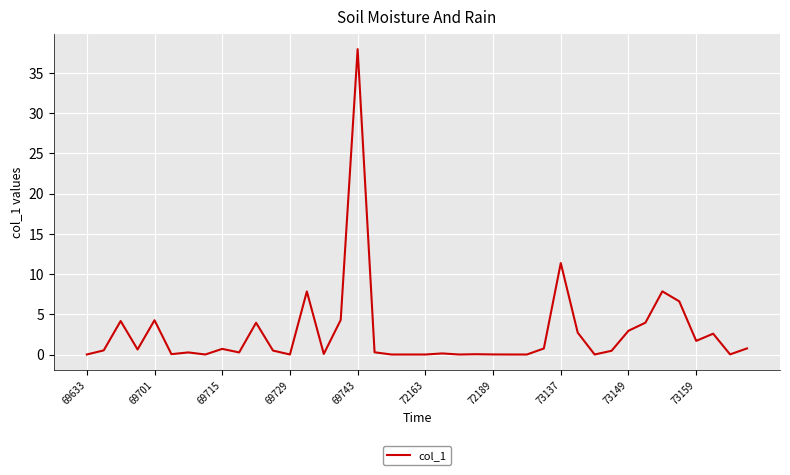

What is the difference between the maximum and minimum values?

38.0